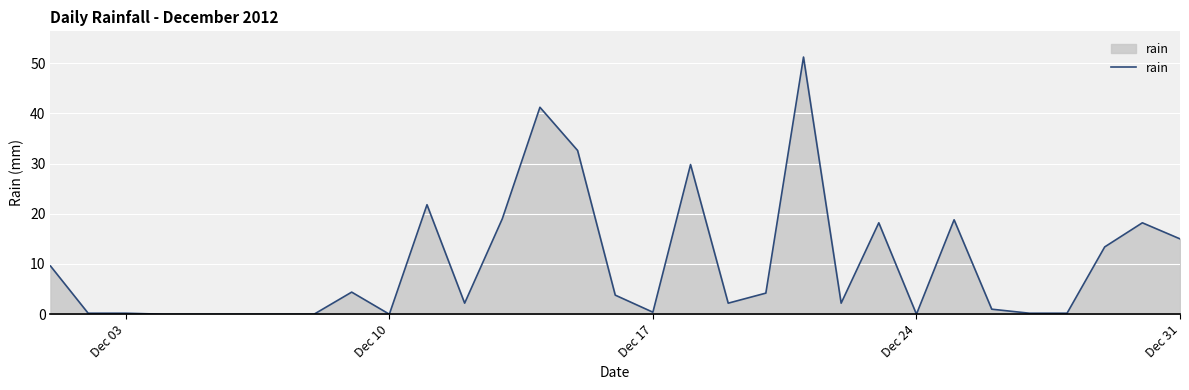

Does the chart display data point markers on the line(s)?

No